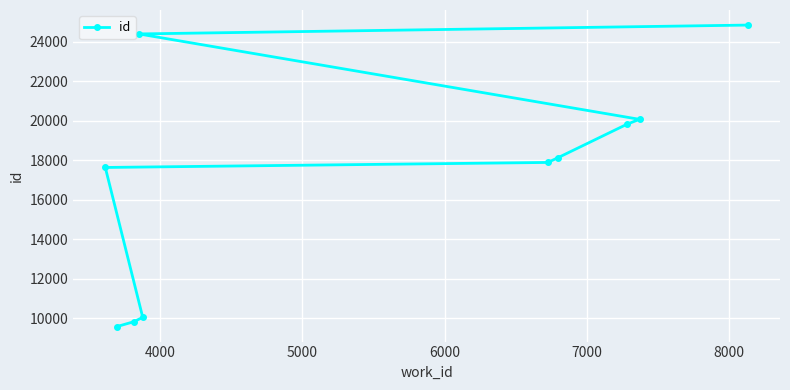

What is the difference between the second highest and minimum values?

14822